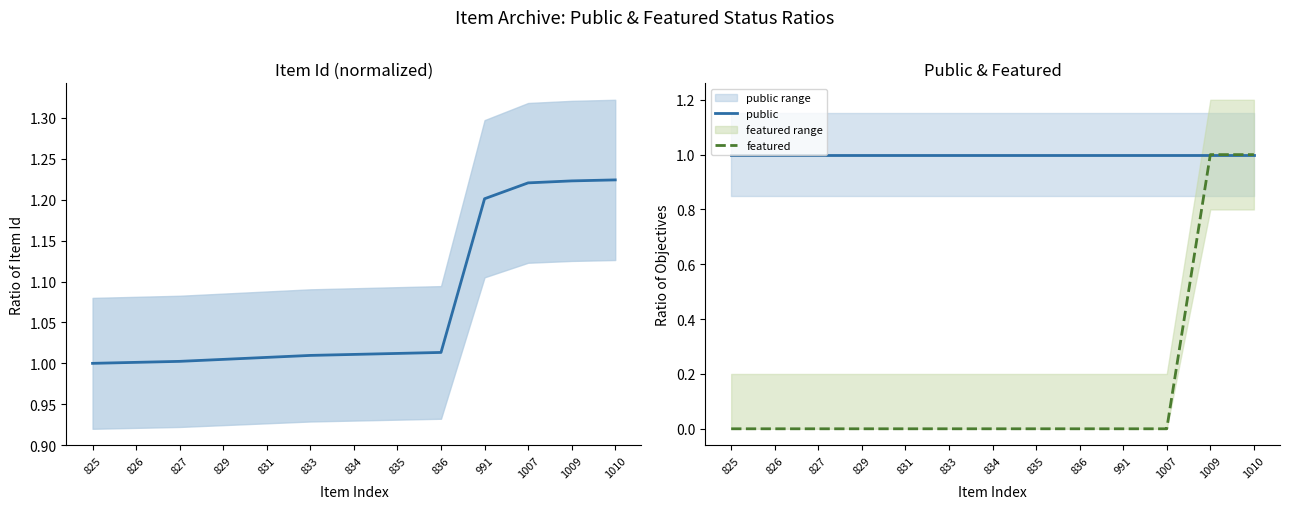

Which label corresponds to the smallest value in the chart?

825